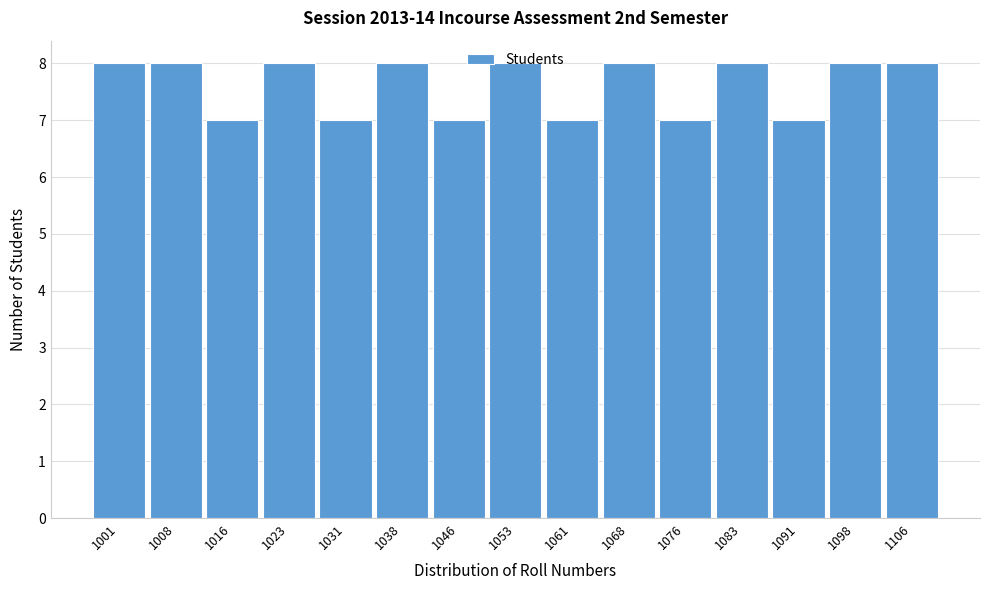

The chart shows a value of 8 at 1038. True or false?

True